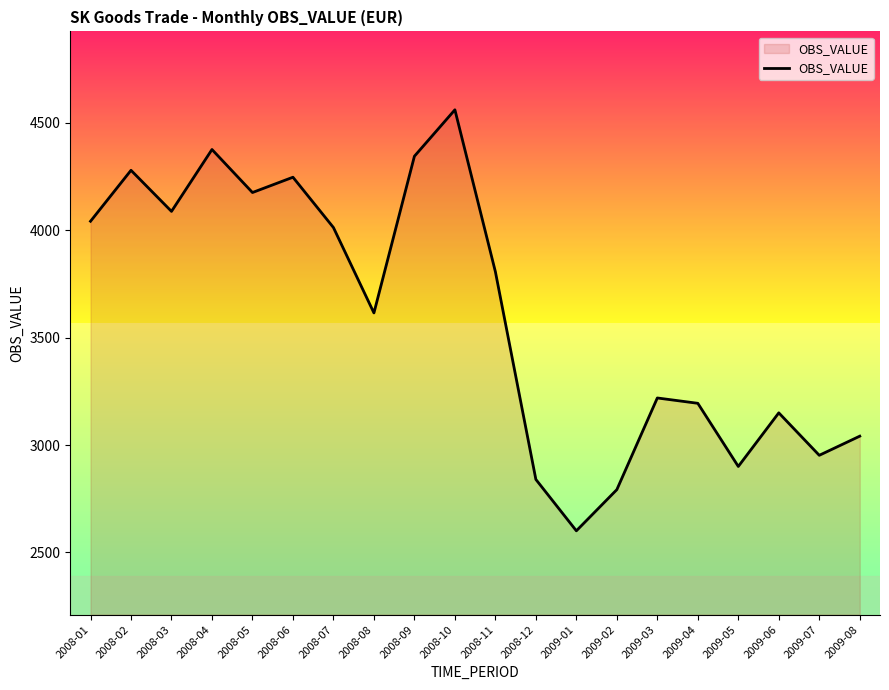

The value at 2008-07 is 4011.8. True or false?

True